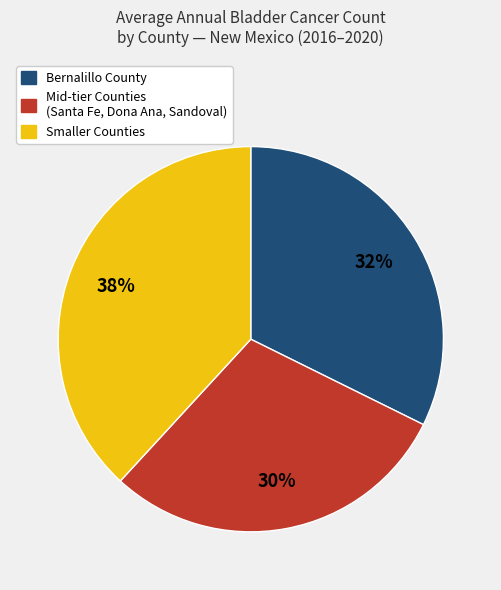

What percentage is the Bernalillo County slice, to the nearest percent?

32%